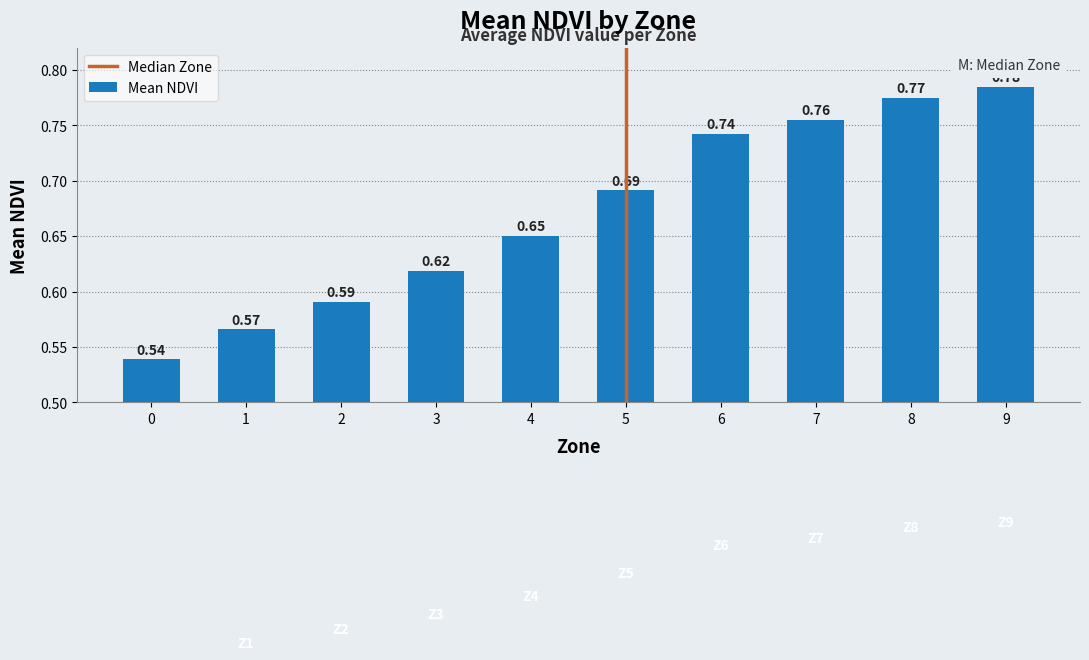

Between 7 and 8, which is larger?

8